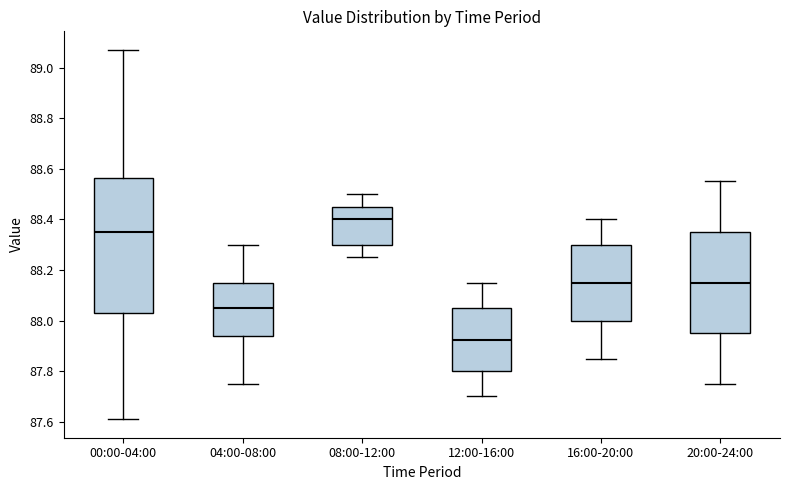

Where does the median line of the box for 20:00-24:00 sit on the y-axis? The values are not printed on the chart, so give them approximately, as read against the axis.

88.16